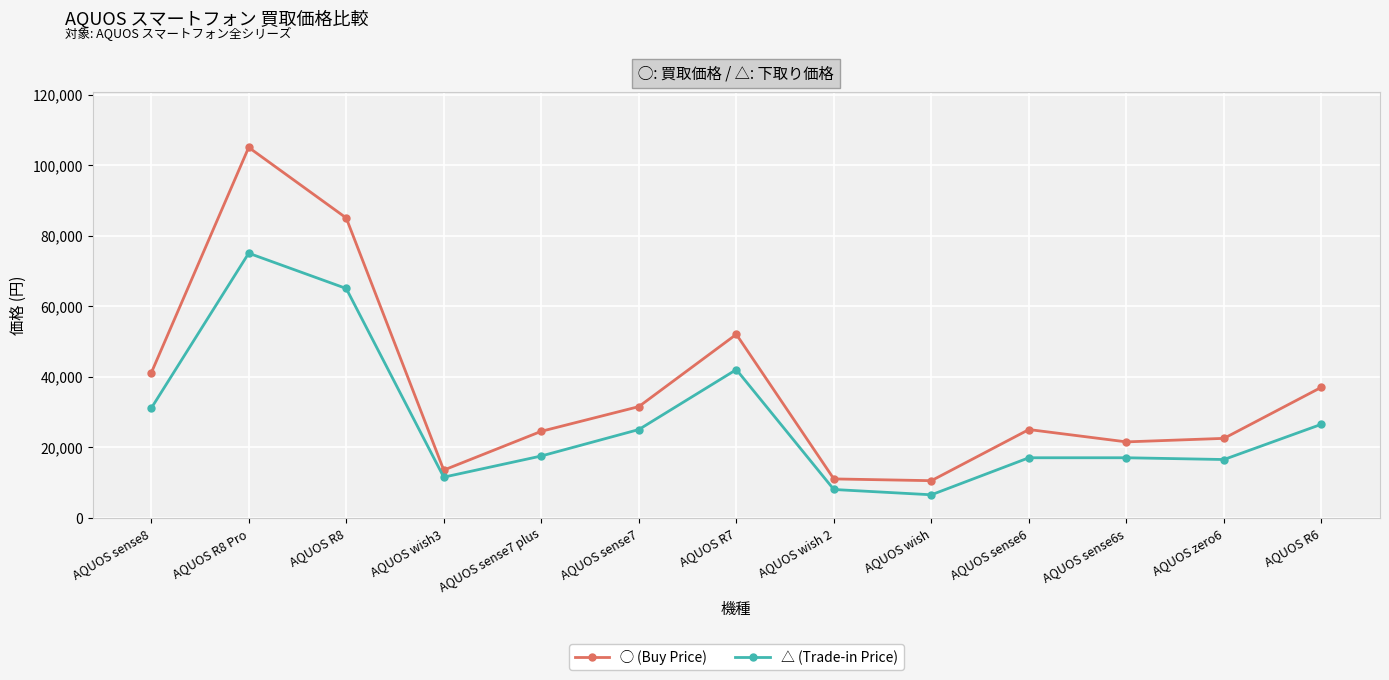

Which series has the widest spread of values?

◯ (Buy Price)